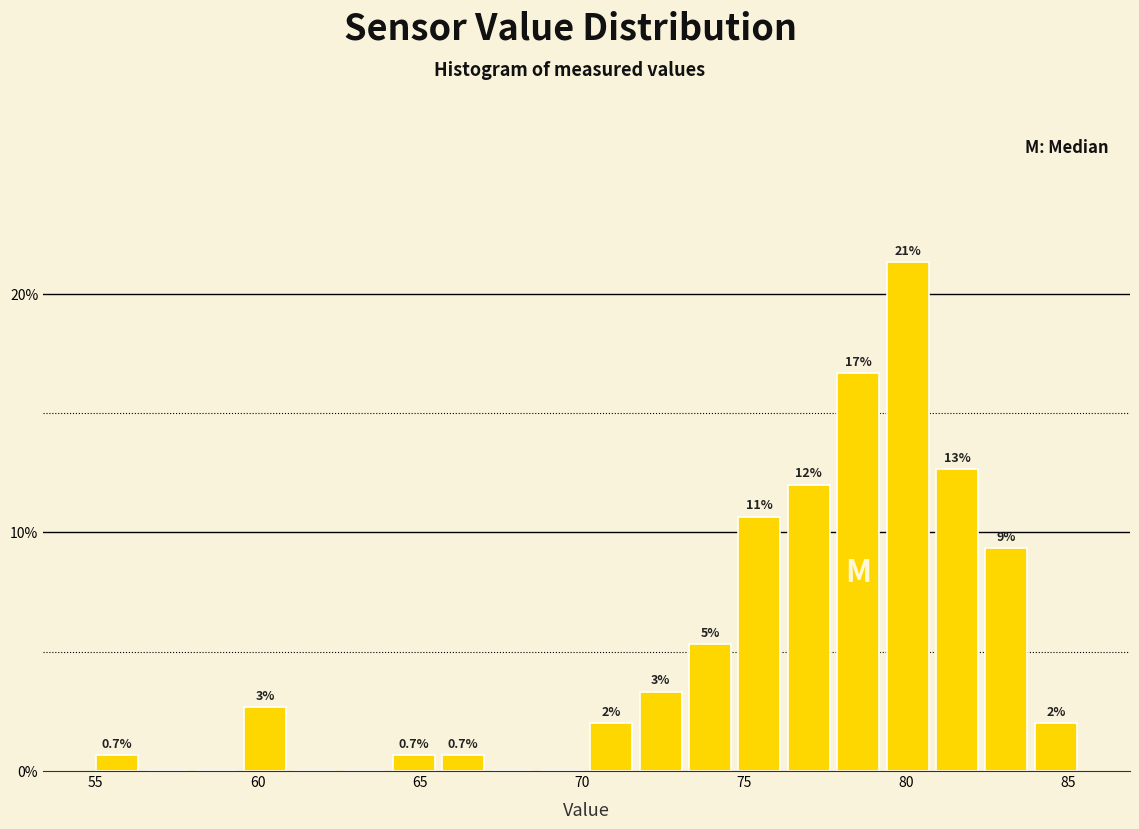

Around what value on the x-axis is the tallest bar? Give the approximate position of its centre, as read against the axis.

80.0